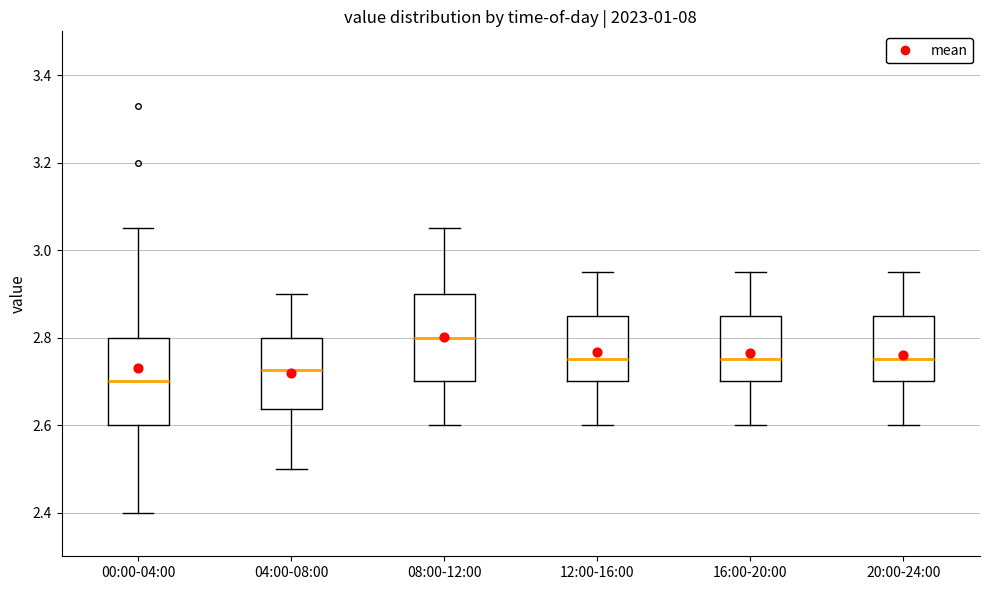

Reading left to right, read every box against the y-axis: the position of its median line, the range the box covers, and the ends of its whiskers. The values are not printed on the chart, so give them approximately, as read against the axis.

00:00-04:00: median 2.70, box 2.60 to 2.80, whiskers 2.40 to 3.06
04:00-08:00: median 2.72, box 2.64 to 2.80, whiskers 2.50 to 2.90
08:00-12:00: median 2.80, box 2.70 to 2.90, whiskers 2.60 to 3.06
12:00-16:00: median 2.76, box 2.70 to 2.86, whiskers 2.60 to 2.96
16:00-20:00: median 2.76, box 2.70 to 2.86, whiskers 2.60 to 2.96
20:00-24:00: median 2.76, box 2.70 to 2.86, whiskers 2.60 to 2.96